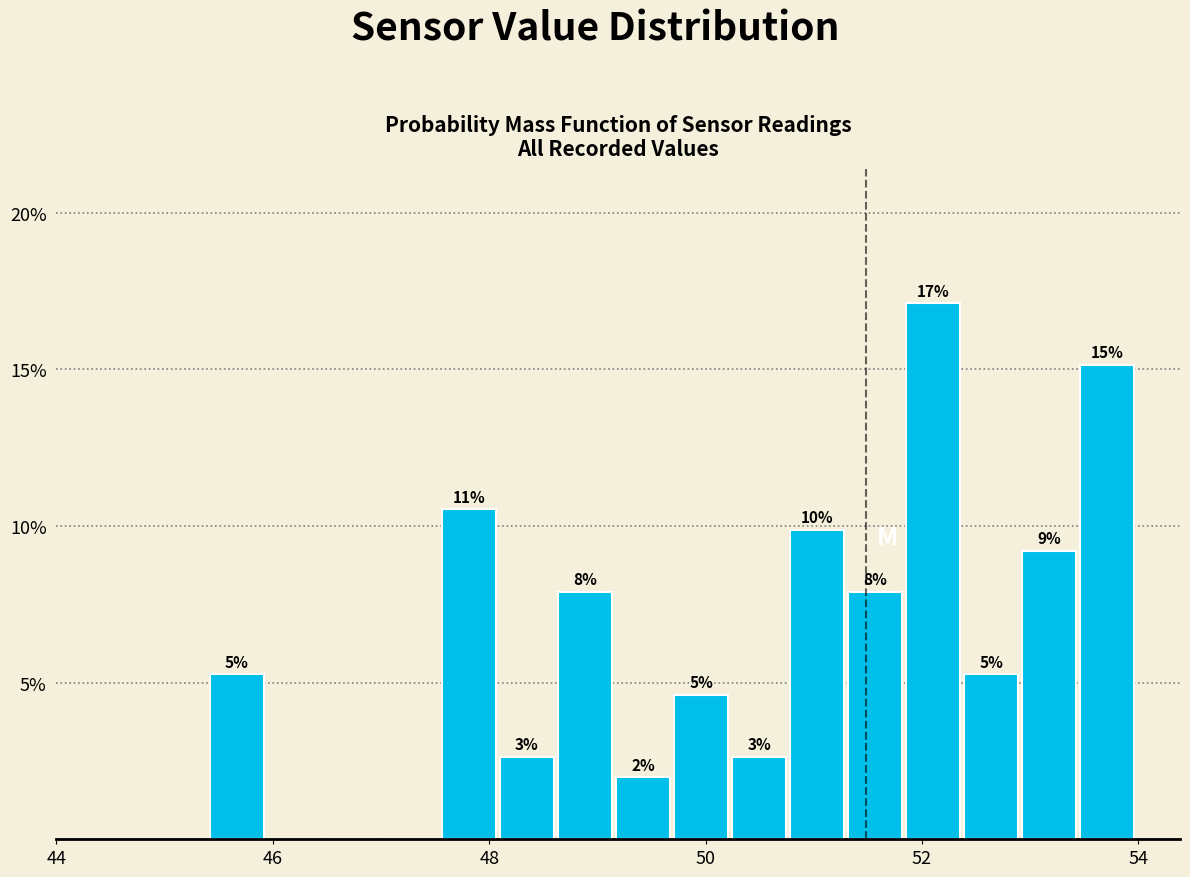

Read against the x-axis, roughly where is the centre of the tallest bar?

52.2